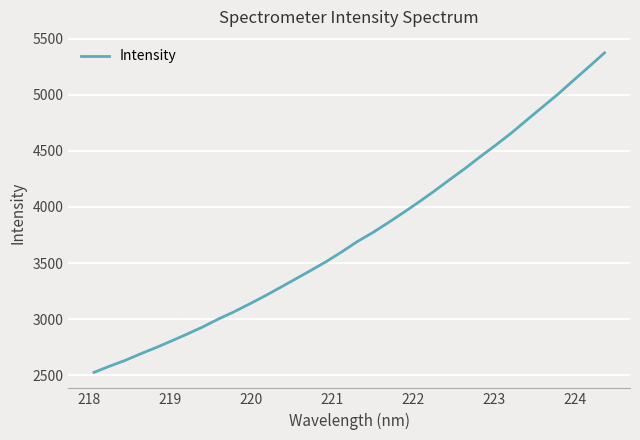

What is the maximum value shown in the chart?

5372.2